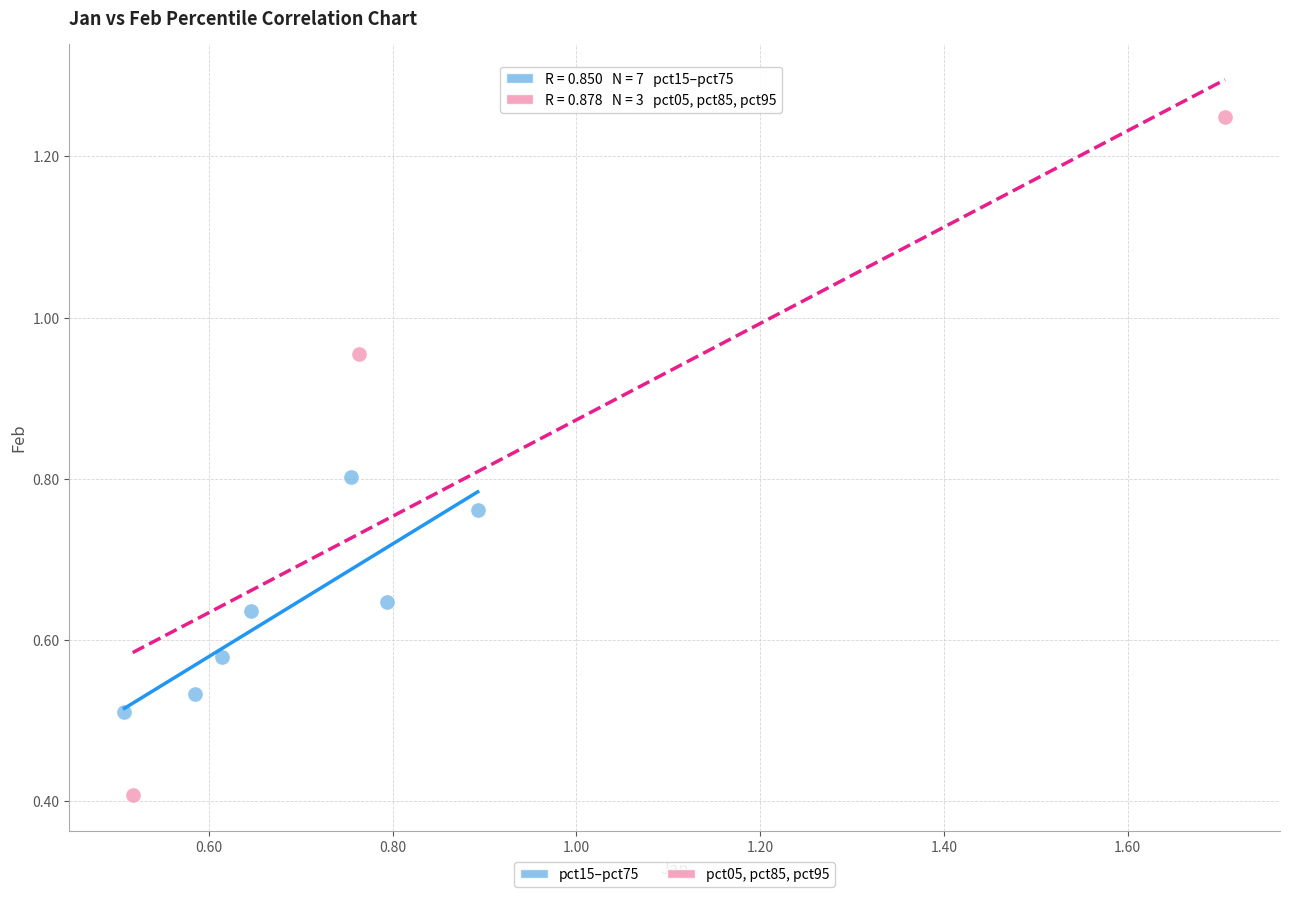

What are all the series names shown in the legend?

pct15–pct75, pct05, pct85, pct95